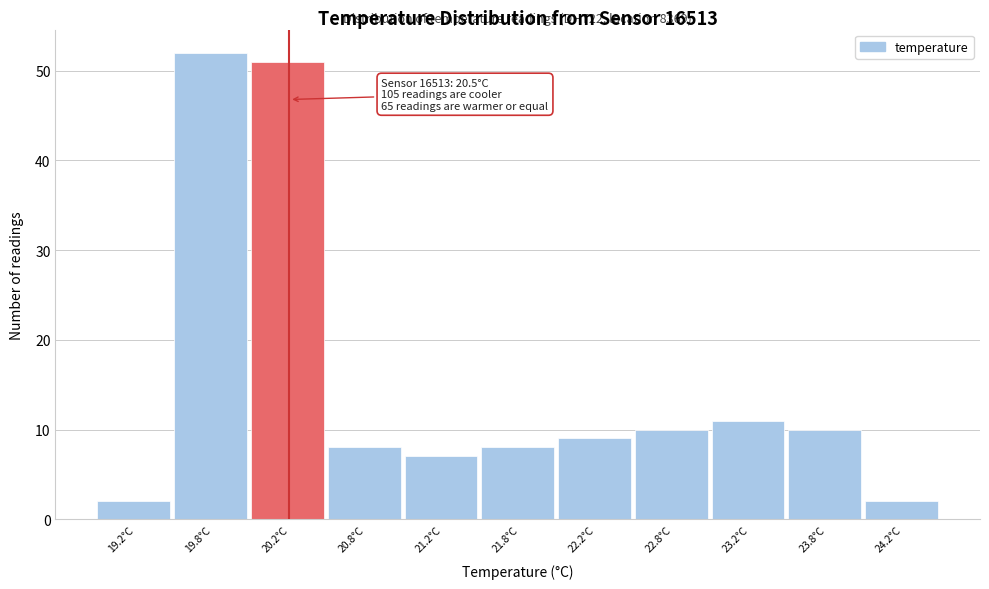

Reading left to right, list all the values displayed in this chart.

2	52	51	8	7	8	9	10	11	10	2